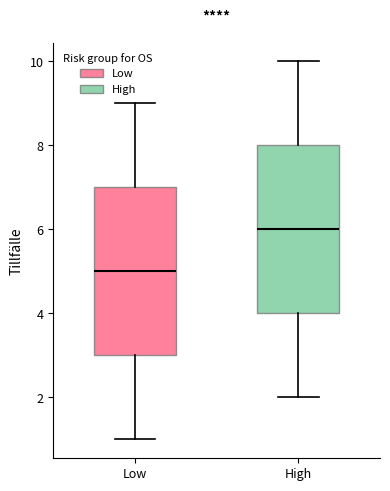

Reading left to right, transcribe this box plot: for each box, give where its median line is, the range the box spans, and where its two whiskers end, as read against the y-axis. The values are not printed on the chart, so give them approximately, as read against the axis.

Low: median 5, box 3 to 7, whiskers 1 to 9
High: median 6, box 4 to 8, whiskers 2 to 10